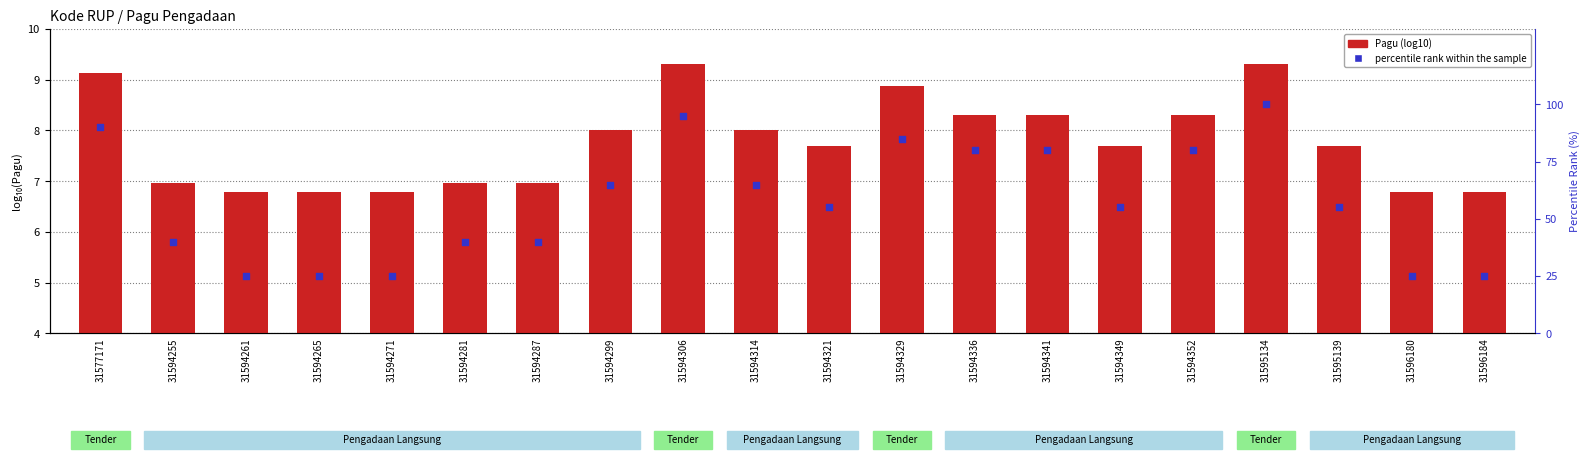

Which series has the largest Y range (max minus min)?

percentile rank within the sample